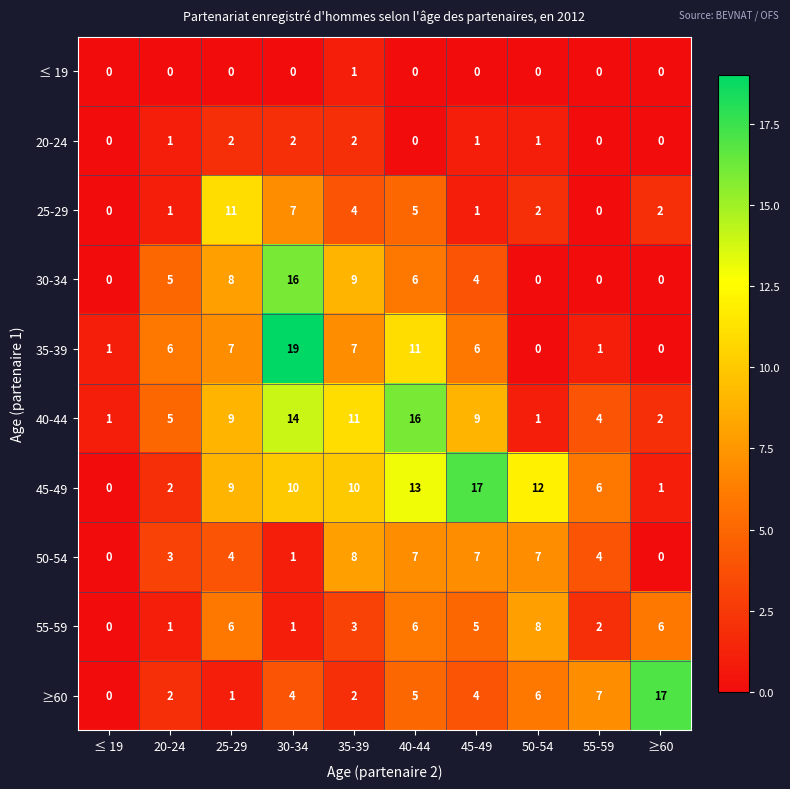

How many data points does each series have?

10